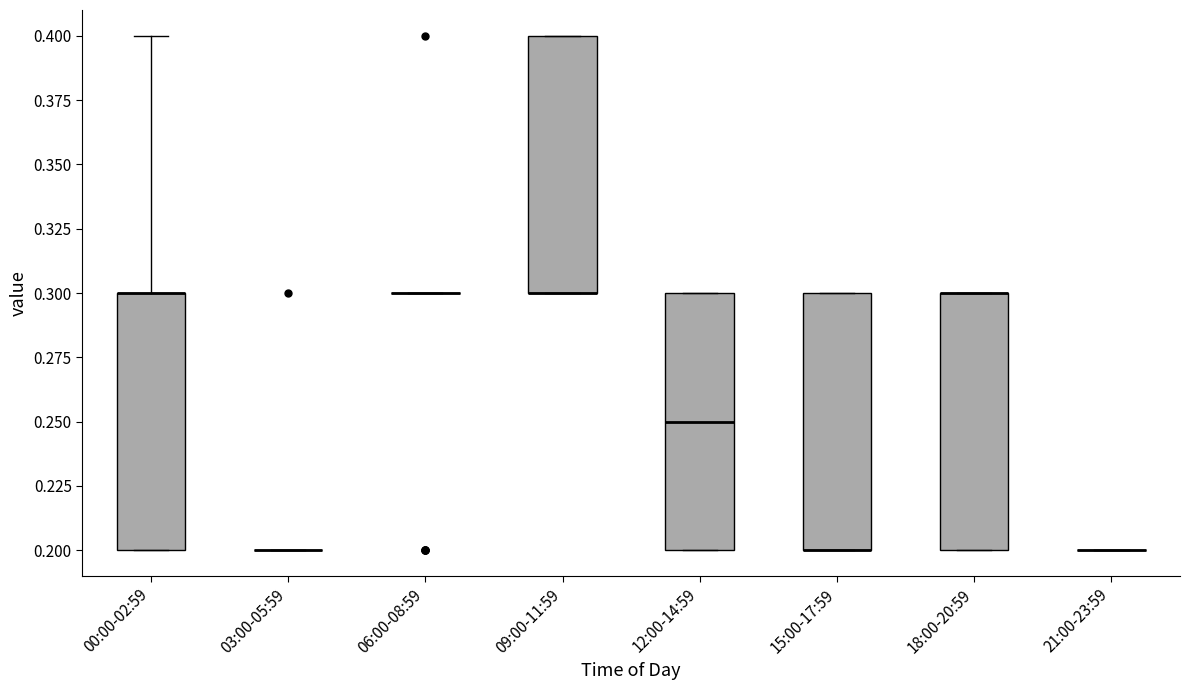

Where is the upper edge of the box for 00:00-02:59 on the y-axis? The values are not printed on the chart, so give them approximately, as read against the axis.

0.30